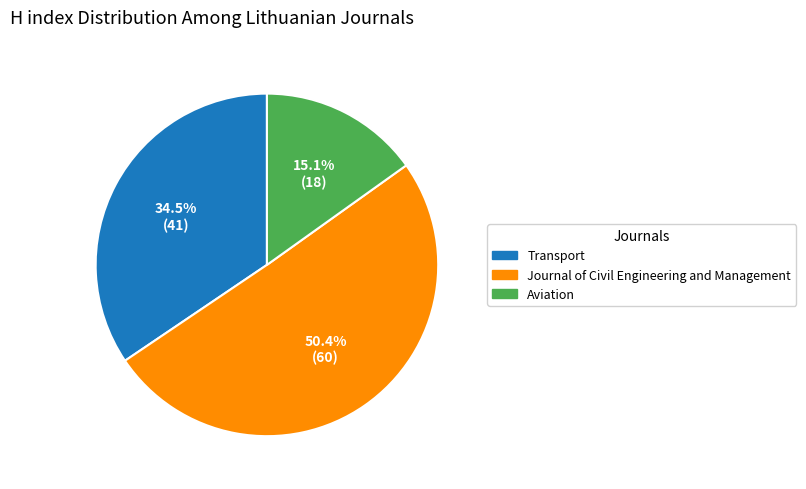

To the nearest percent, what is the difference between the largest and smallest slice percentages?

35%